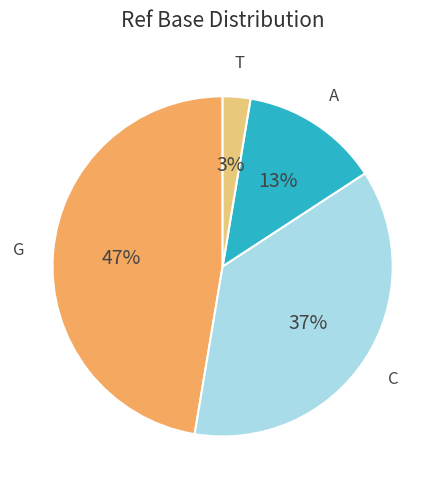

To the nearest percent, what is the average slice percentage?

25%